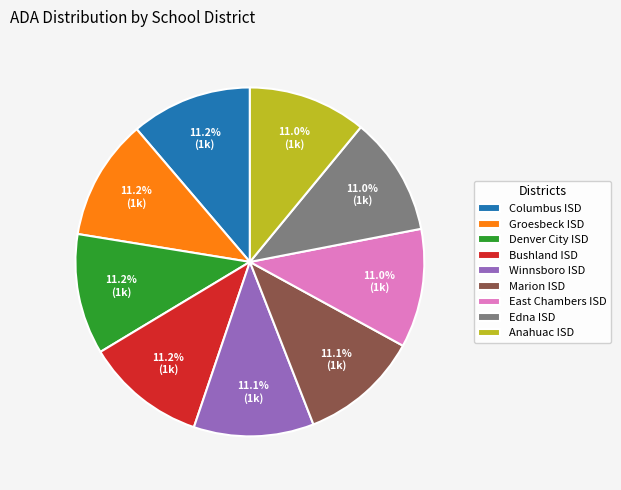

Is it true that Marion ISD is 25% of the pie?

False